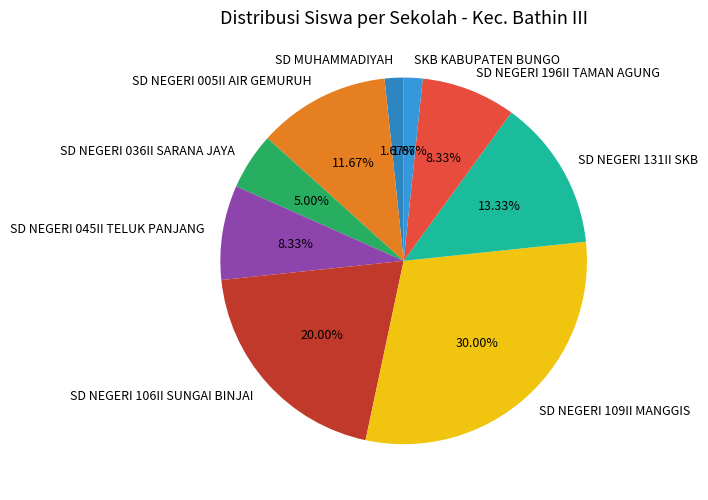

How many segments does this pie chart have?

9